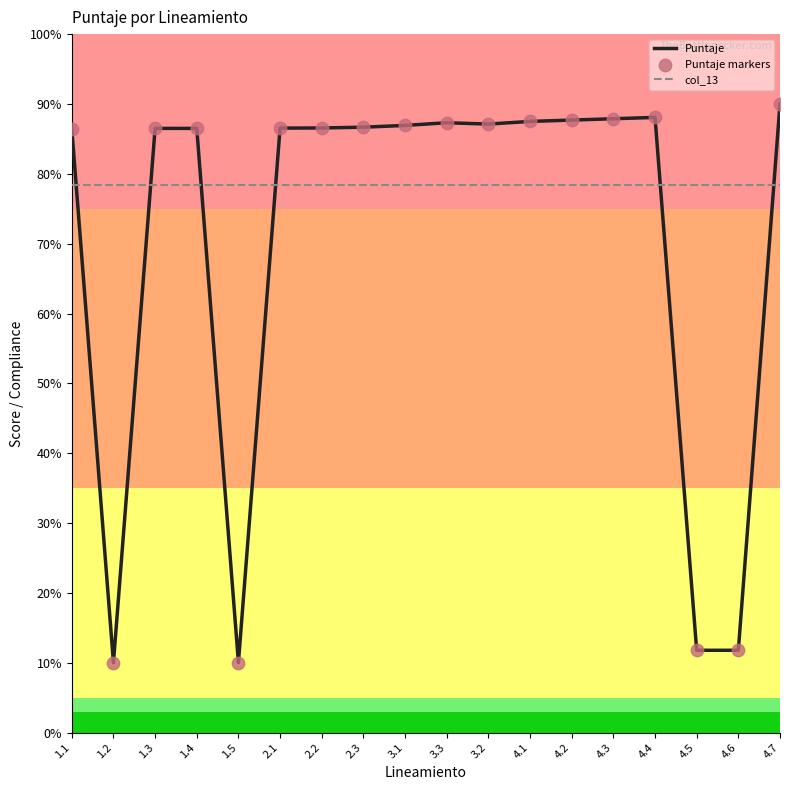

What is the spread (max minus min) of values at 4.5?

66.5